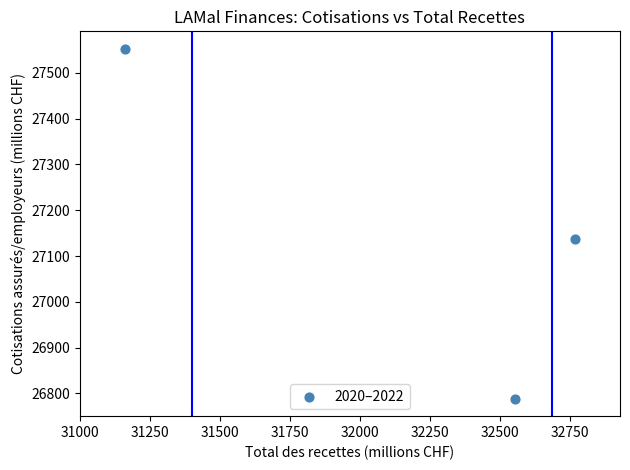

What is the range of X values (max minus min)?

1607.0